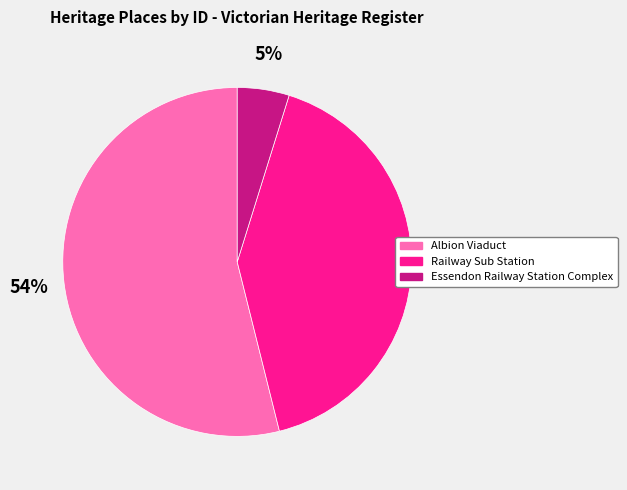

To the nearest percent, what is the average slice percentage?

33%